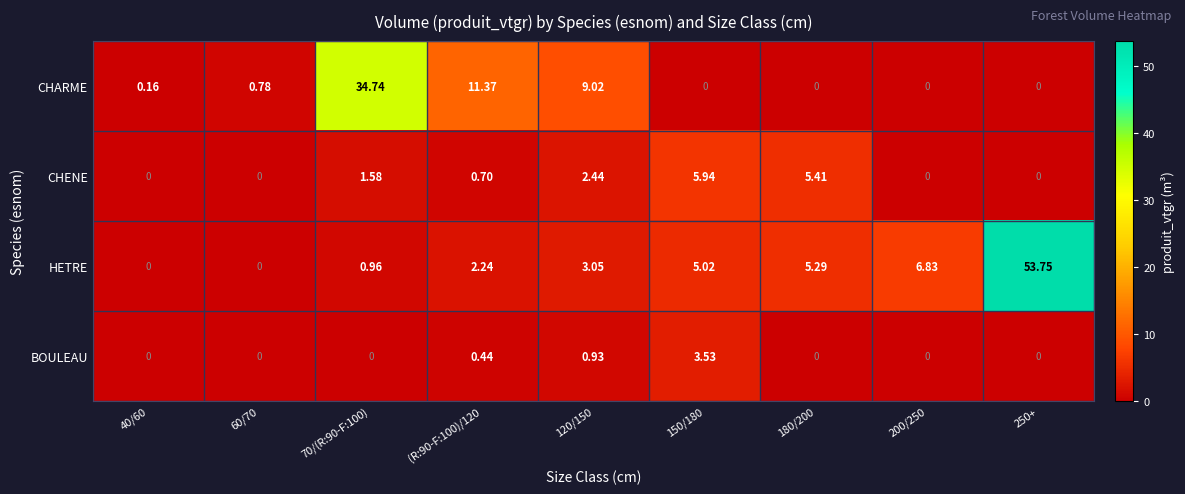

At which category is the sum across all series the highest?

250+